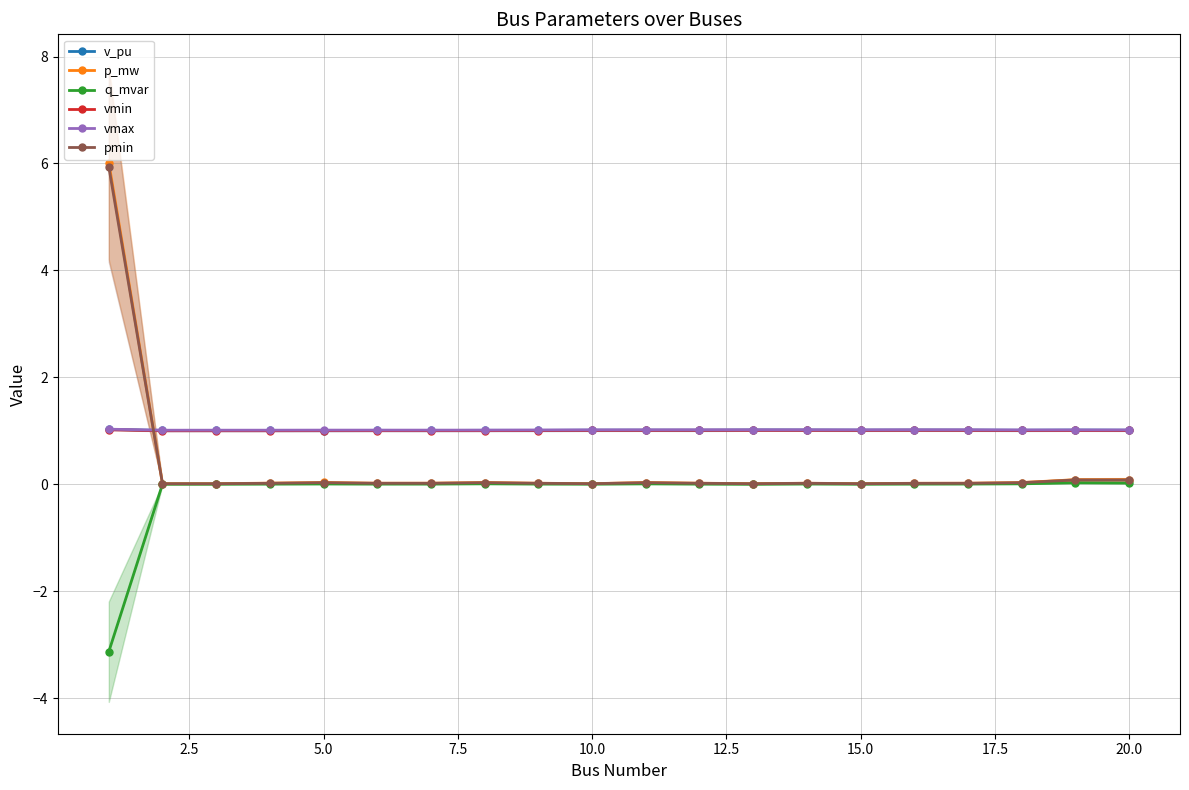

True or false: pmin and v_pu intersect in this chart.

True